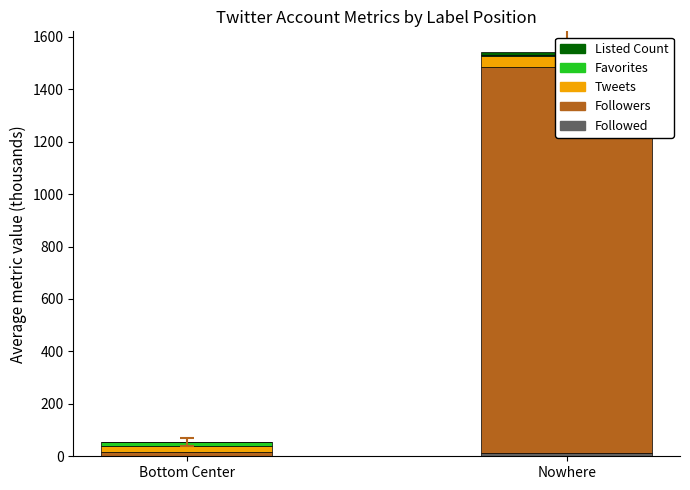

The Favorites series shows 10.3 at Nowhere. True or false?

False